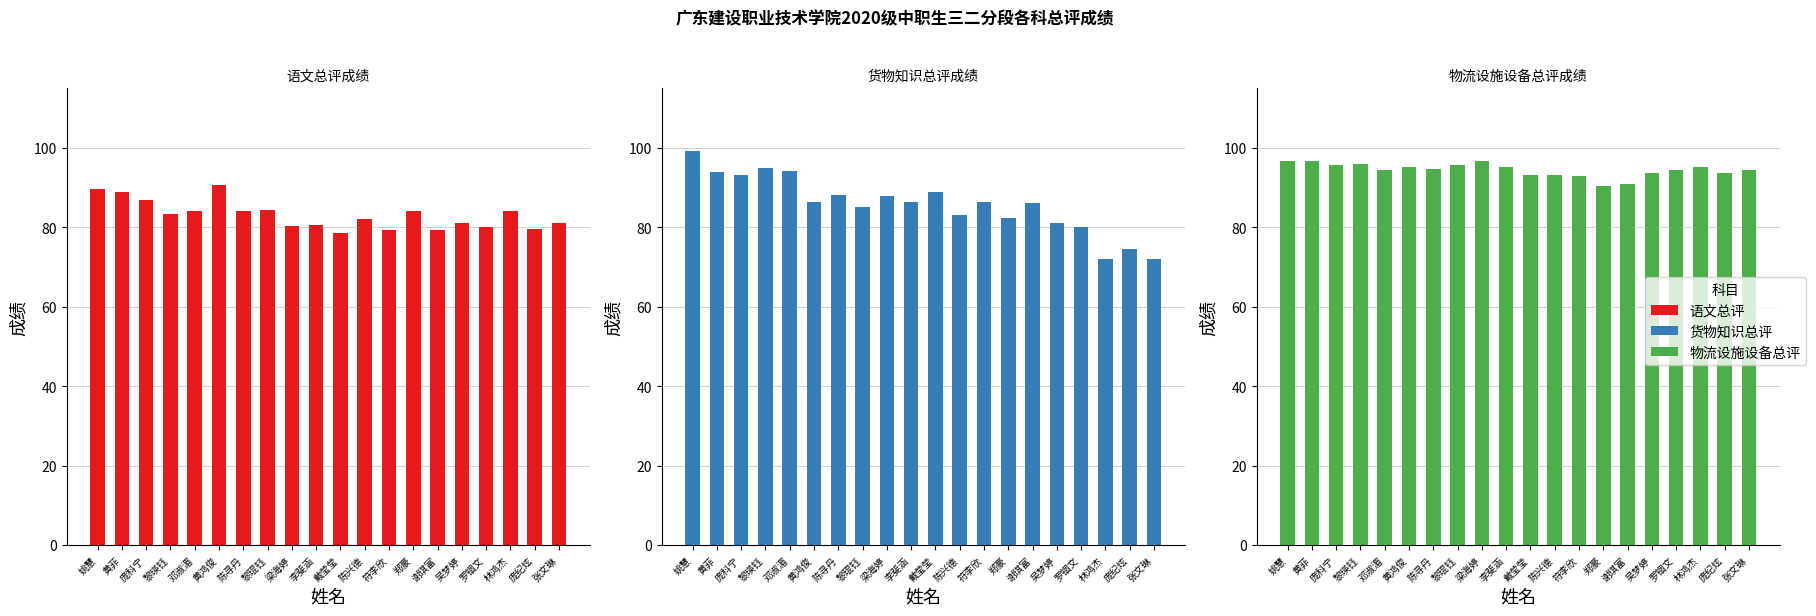

What is the spread (max minus min) of values at 陈寻丹?

10.8